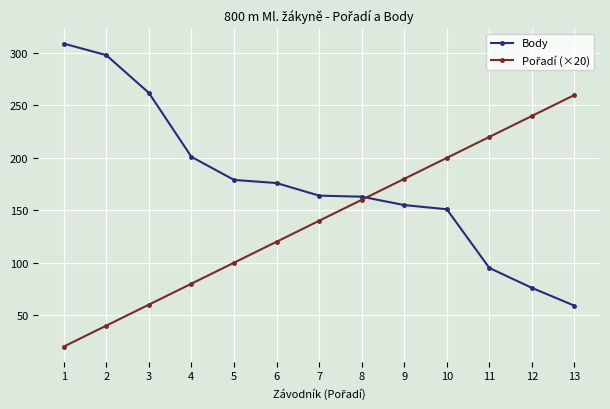

What is the spread (max minus min) of values at 1?

289